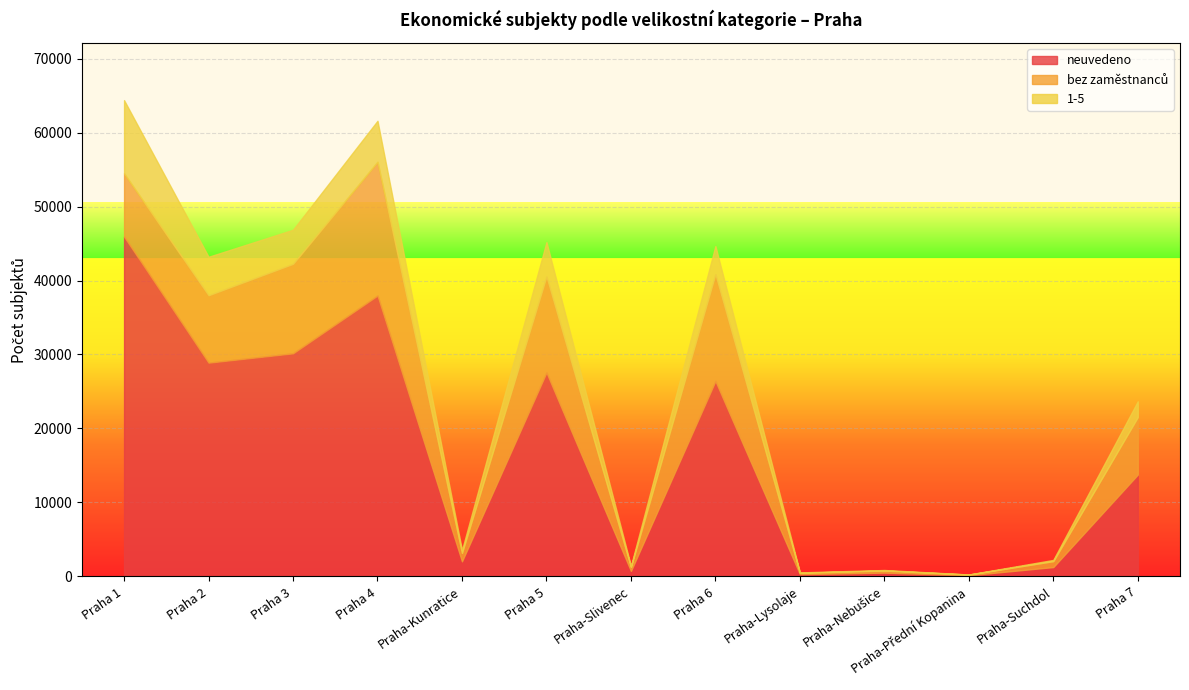

What is the sum of all bez zaměstnanců values?

86083